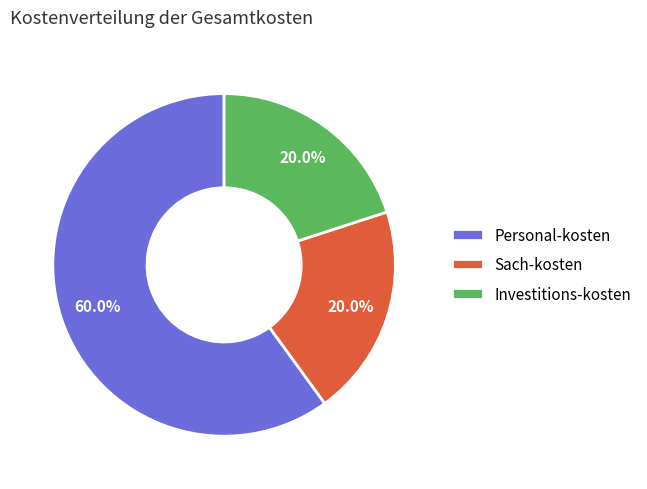

Which category accounts for the majority?

Personal-kosten